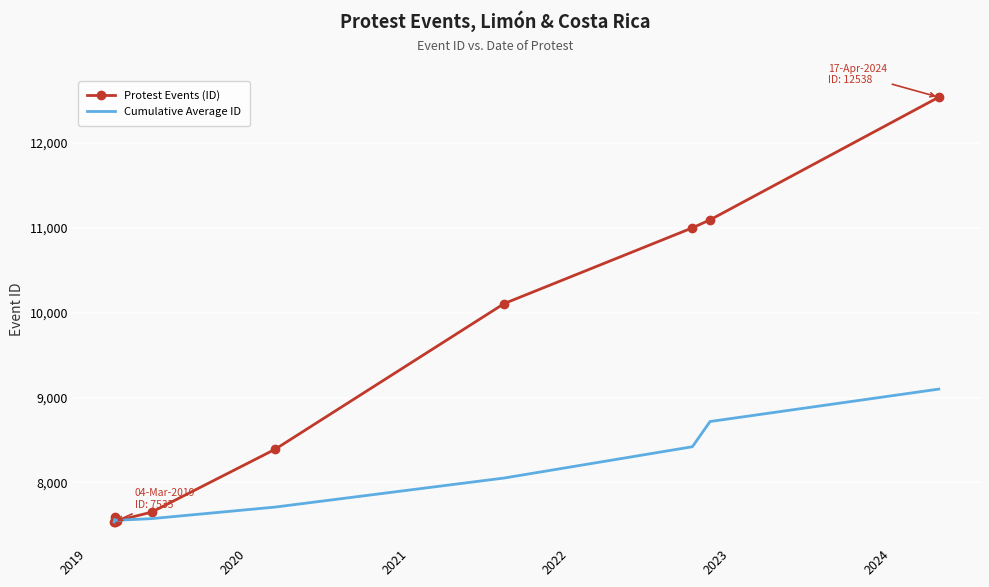

What is the smallest value displayed?

7535.0